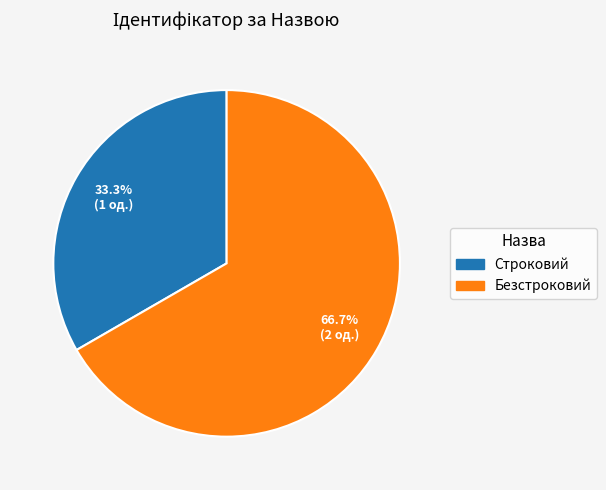

Is the sum of Безстроковий and Строковий greater than half?

Yes